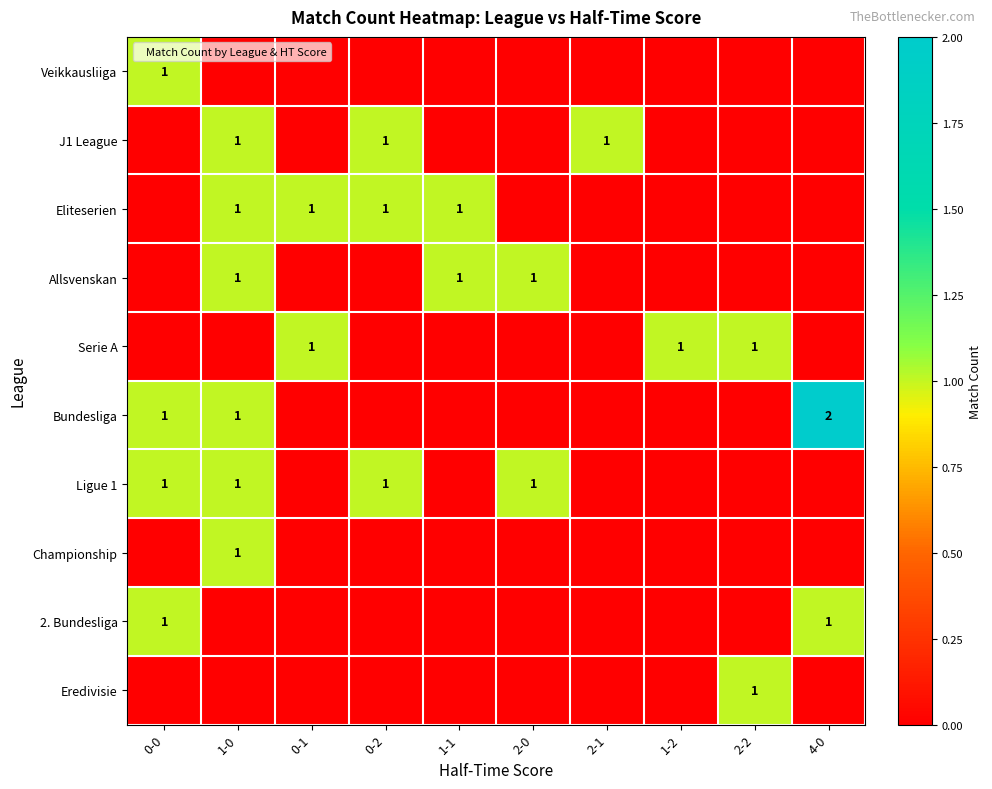

True or false: Allsvenskan has a value of -1 at 4-0.

False